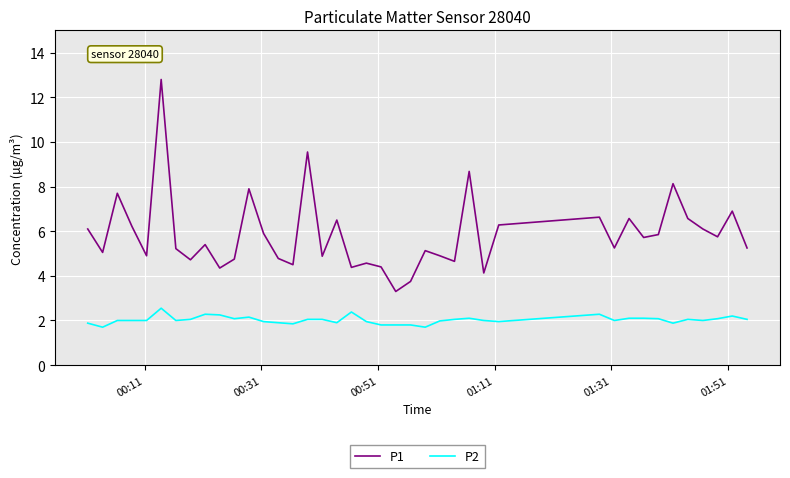

How many categories are shown in the chart?

40